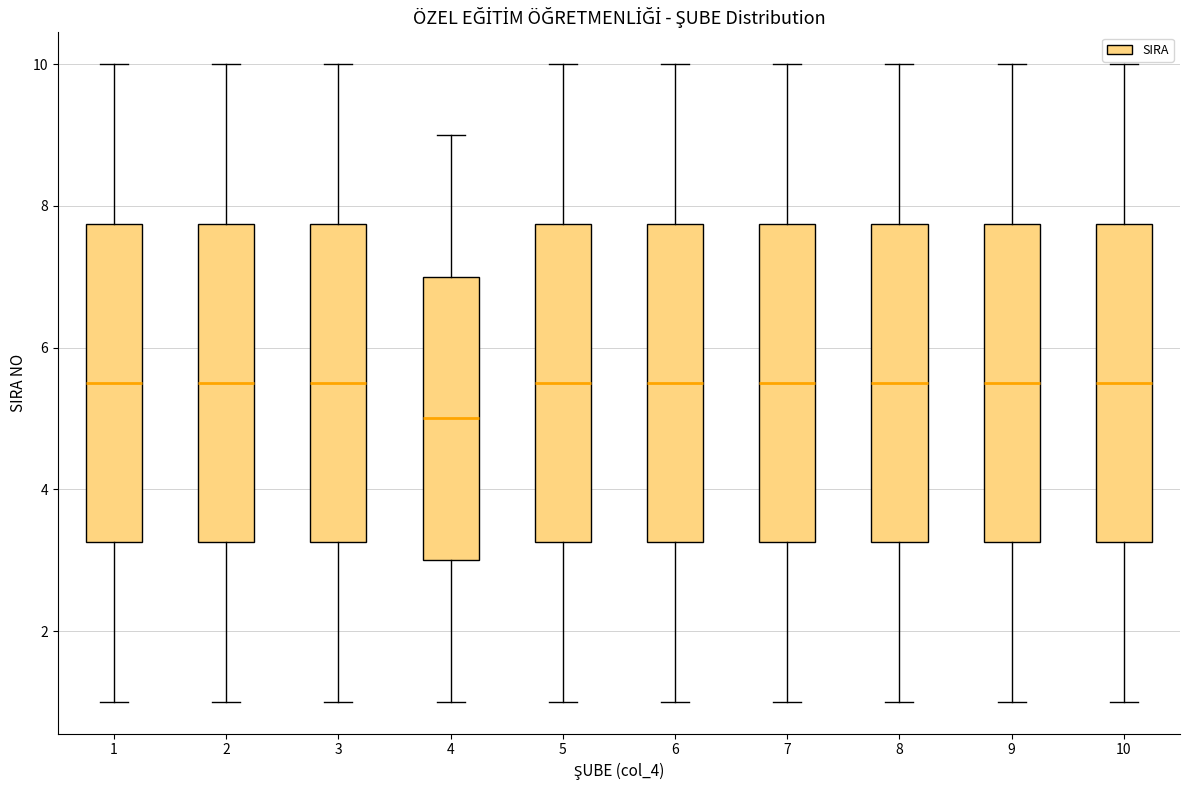

Reading left to right, transcribe this box plot: for each box, give where its median line is, the range the box spans, and where its two whiskers end, as read against the y-axis. The values are not printed on the chart, so give them approximately, as read against the axis.

1: median 5.6, box 3.2 to 7.8, whiskers 1.0 to 10.0
2: median 5.6, box 3.2 to 7.8, whiskers 1.0 to 10.0
3: median 5.6, box 3.2 to 7.8, whiskers 1.0 to 10.0
4: median 5.0, box 3.0 to 7.0, whiskers 1.0 to 9.0
5: median 5.6, box 3.2 to 7.8, whiskers 1.0 to 10.0
6: median 5.6, box 3.2 to 7.8, whiskers 1.0 to 10.0
7: median 5.6, box 3.2 to 7.8, whiskers 1.0 to 10.0
8: median 5.6, box 3.2 to 7.8, whiskers 1.0 to 10.0
9: median 5.6, box 3.2 to 7.8, whiskers 1.0 to 10.0
10: median 5.6, box 3.2 to 7.8, whiskers 1.0 to 10.0